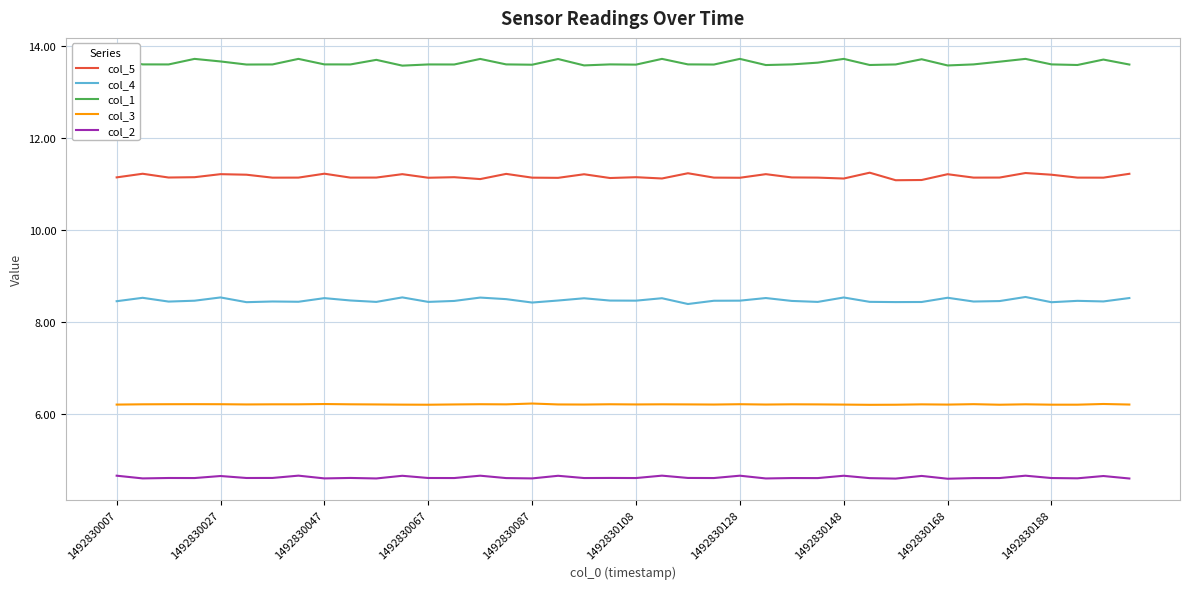

True or false: col_3 and col_5 cross at least once.

False